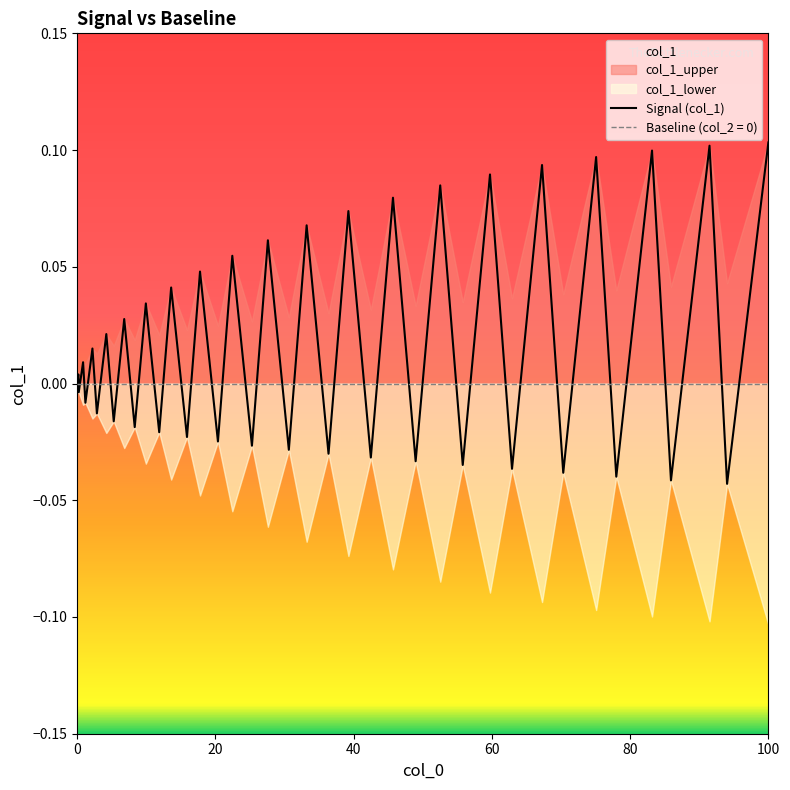

What is the greatest value displayed?

0.1